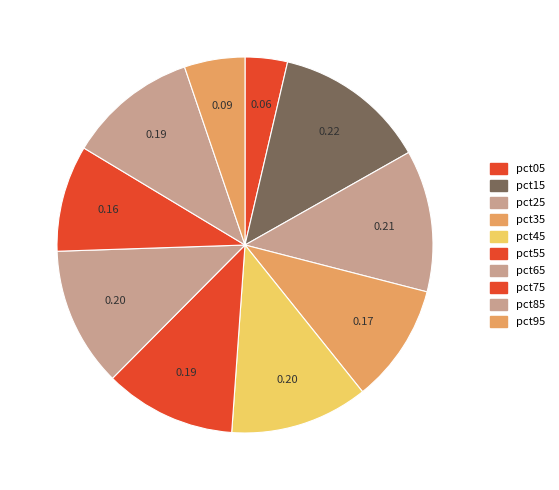

How many segments does this pie chart have?

10